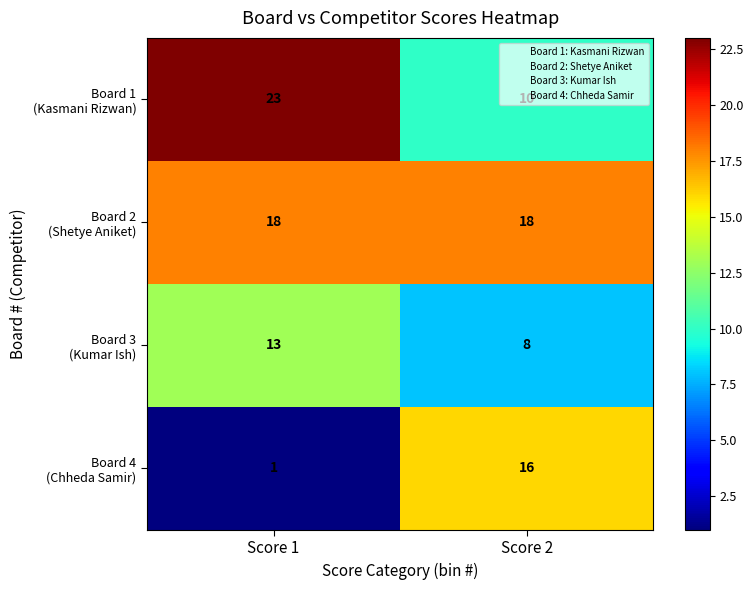

What is the spread (max minus min) of values at Score 1?

22